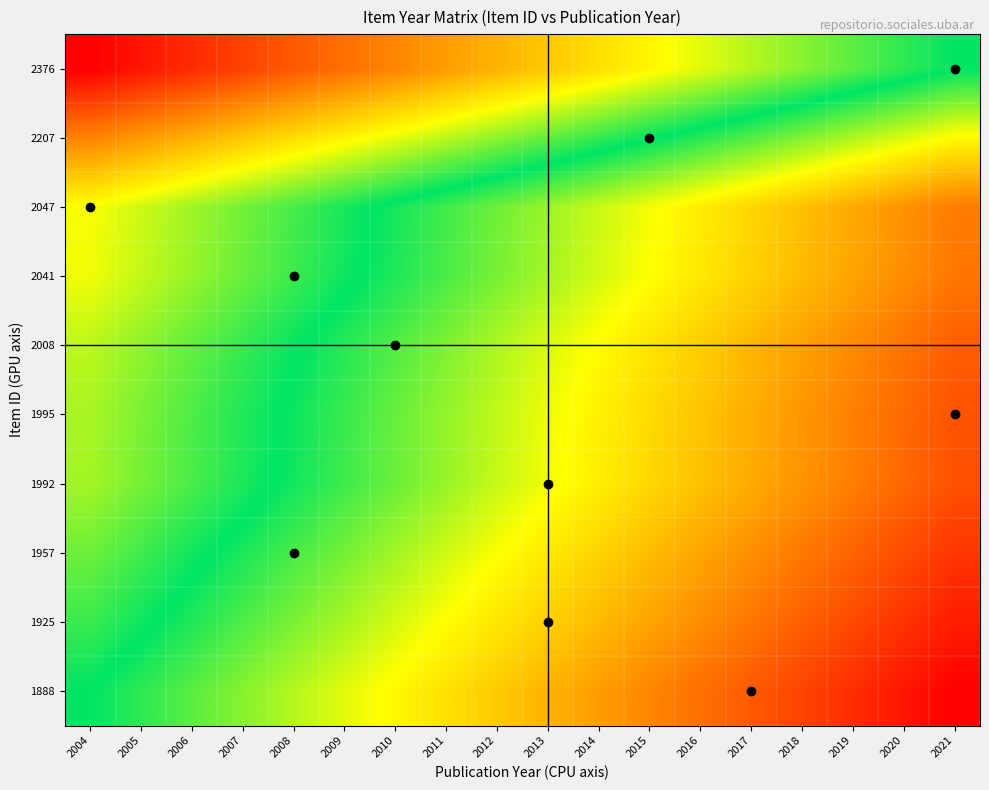

Which has a higher value, 2011 or 2004?

2004